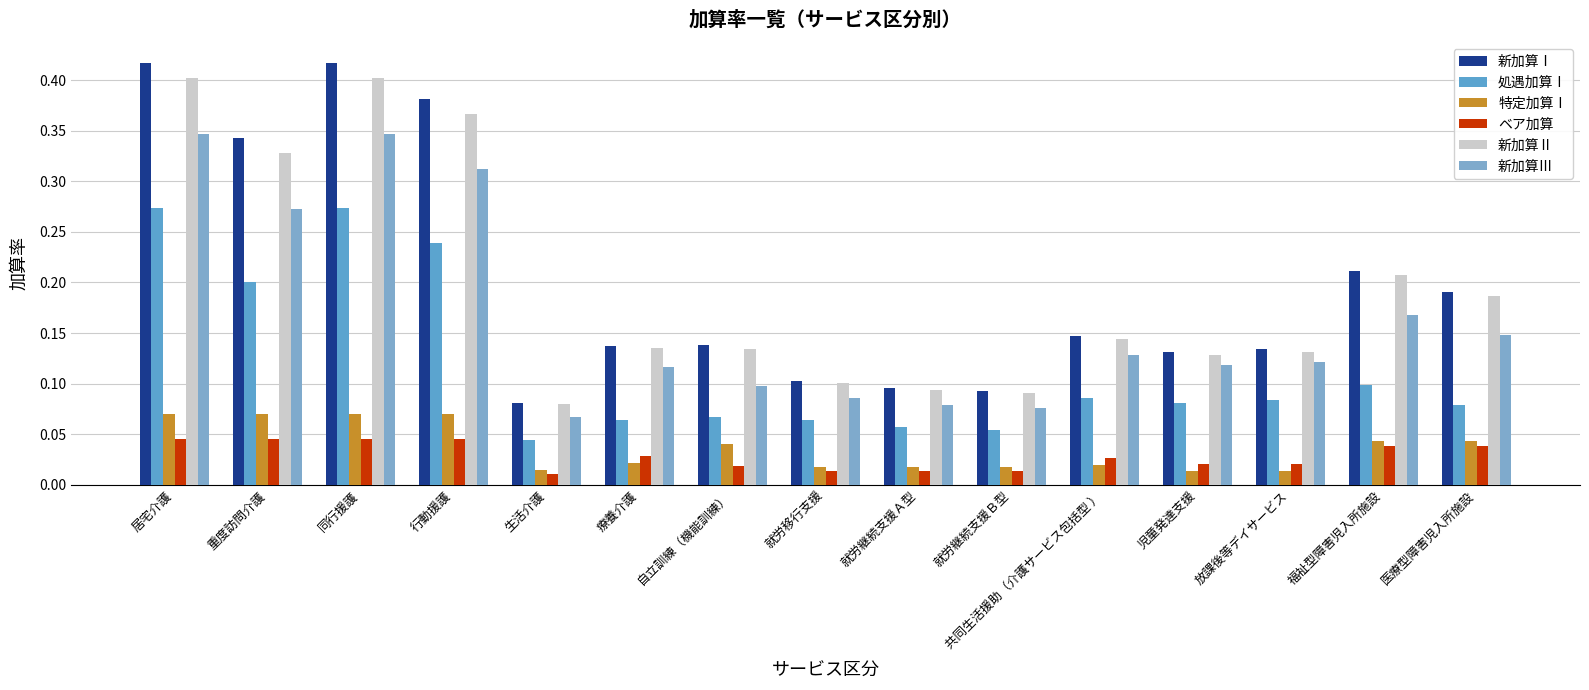

What is the sum of the 新加算Ⅰ values at 生活介護 and 児童発達支援?

0.2